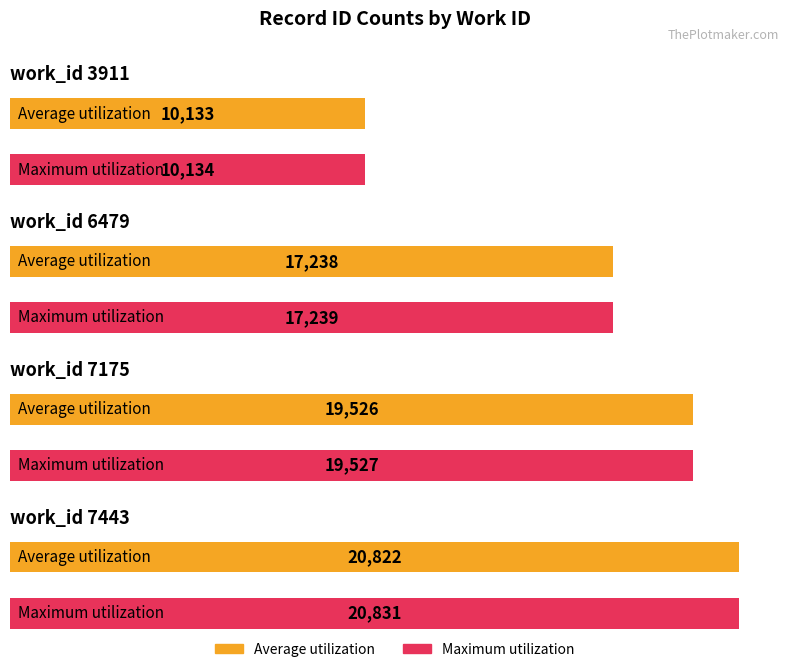

How many groups of bars are there?

4